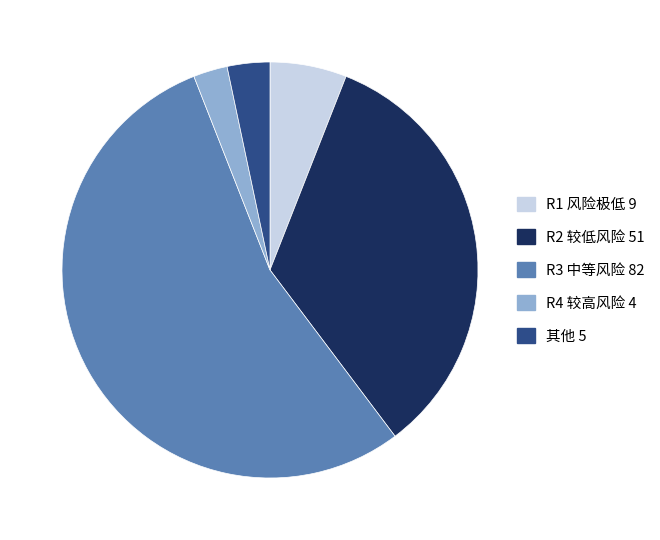

Is there any slice that represents more than half of the pie?

Yes